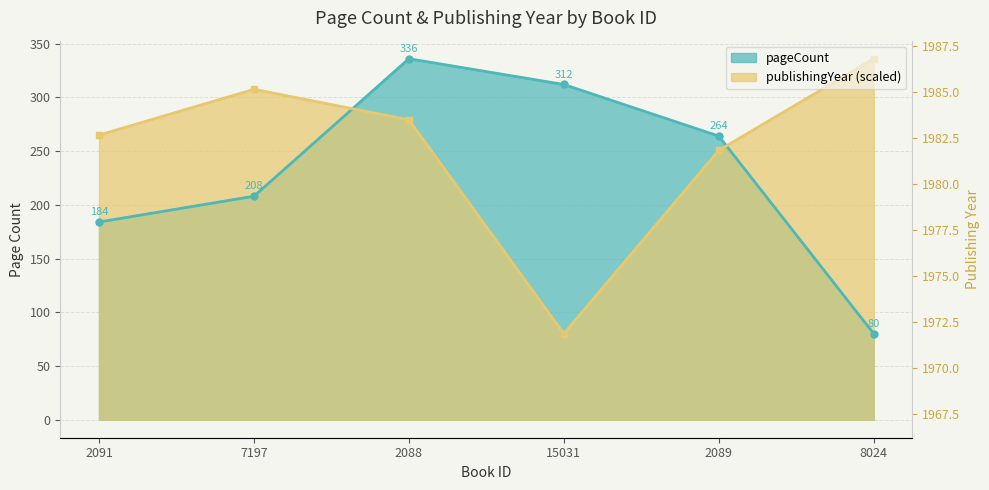

List the series in order of their overall mean, highest first.

publishingYear, pageCount